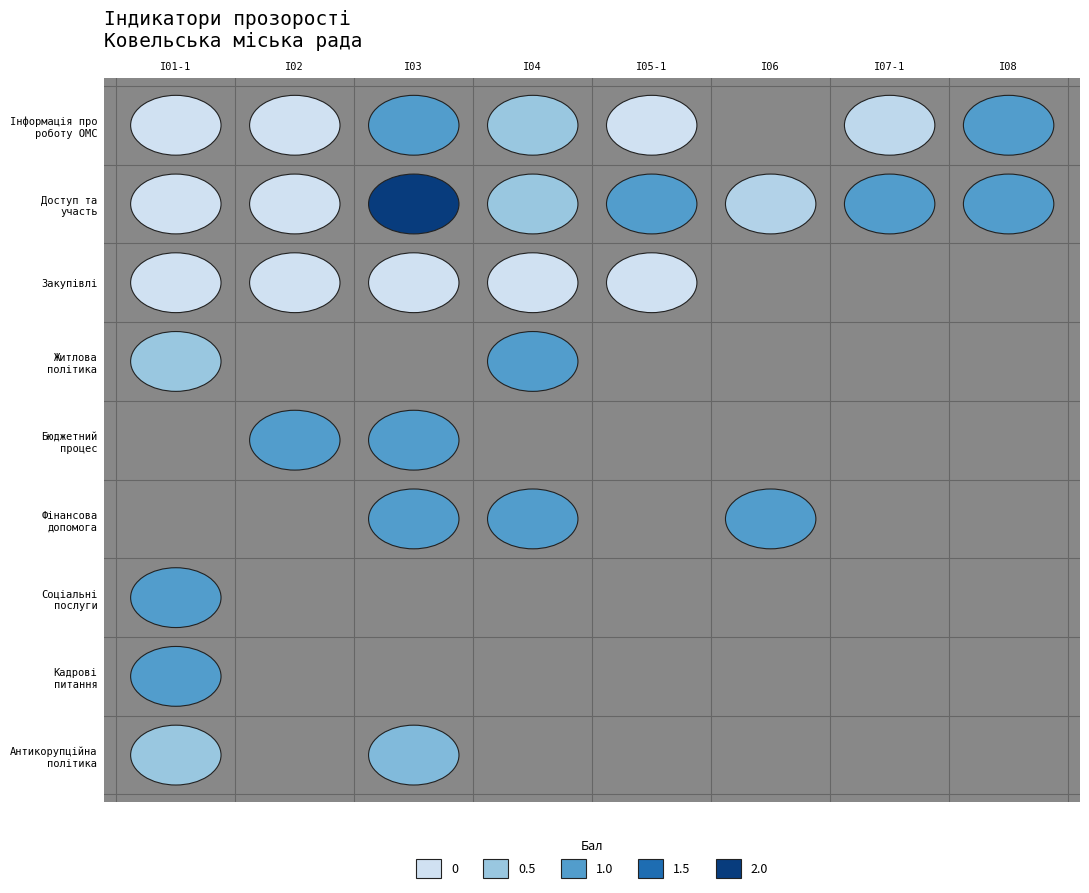

What is the difference between the maximum and second lowest values in the Антикорупційна політика series?

0.7